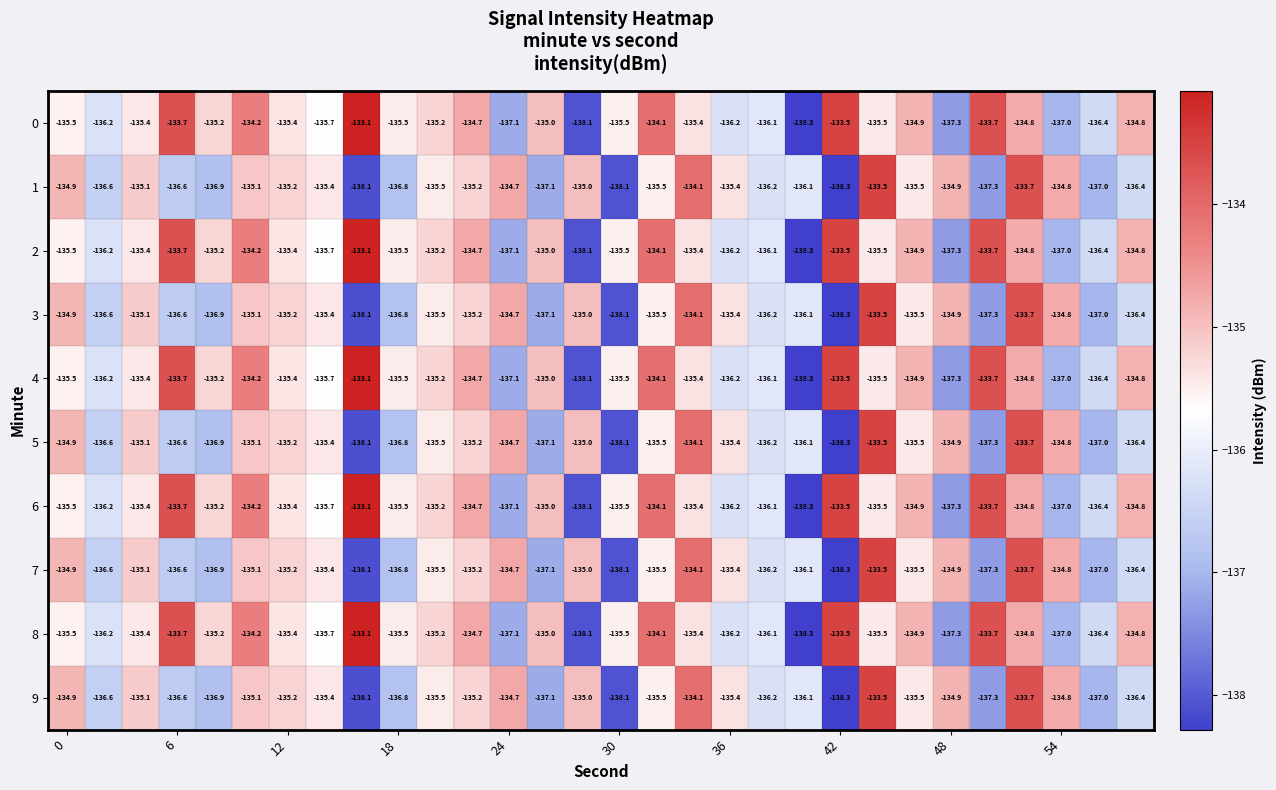

What is the minimum value for 2?

-138.3